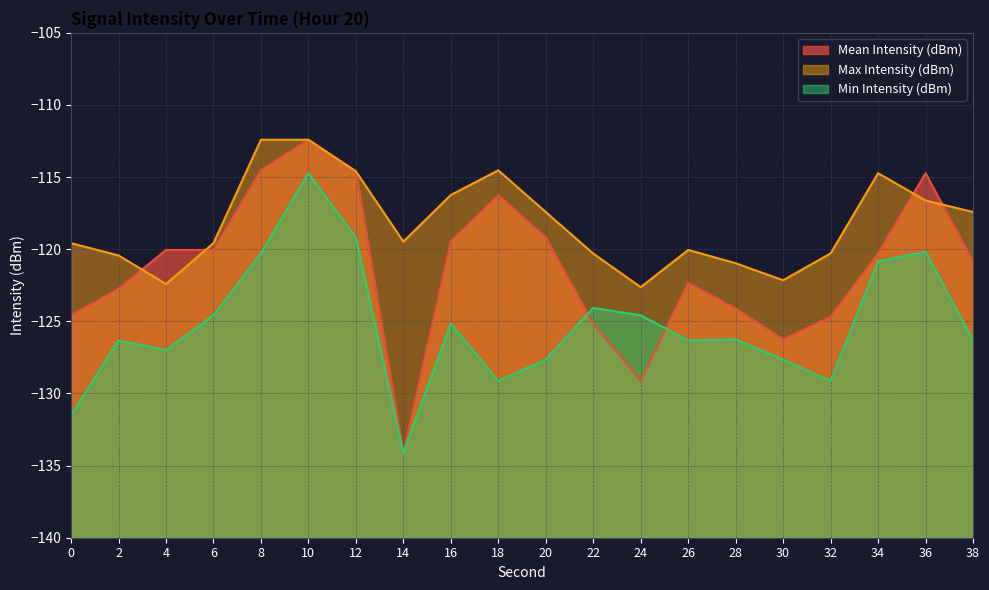

What is the sum of the Max Intensity (dBm) values at 36 and 14?

-236.1